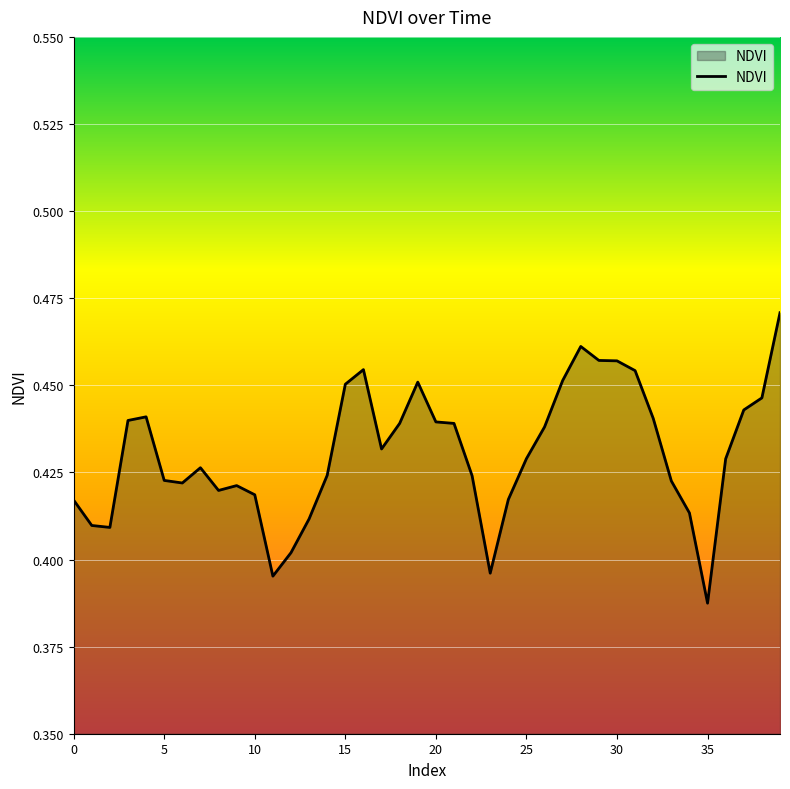

The value at 0 is 0.6. True or false?

False